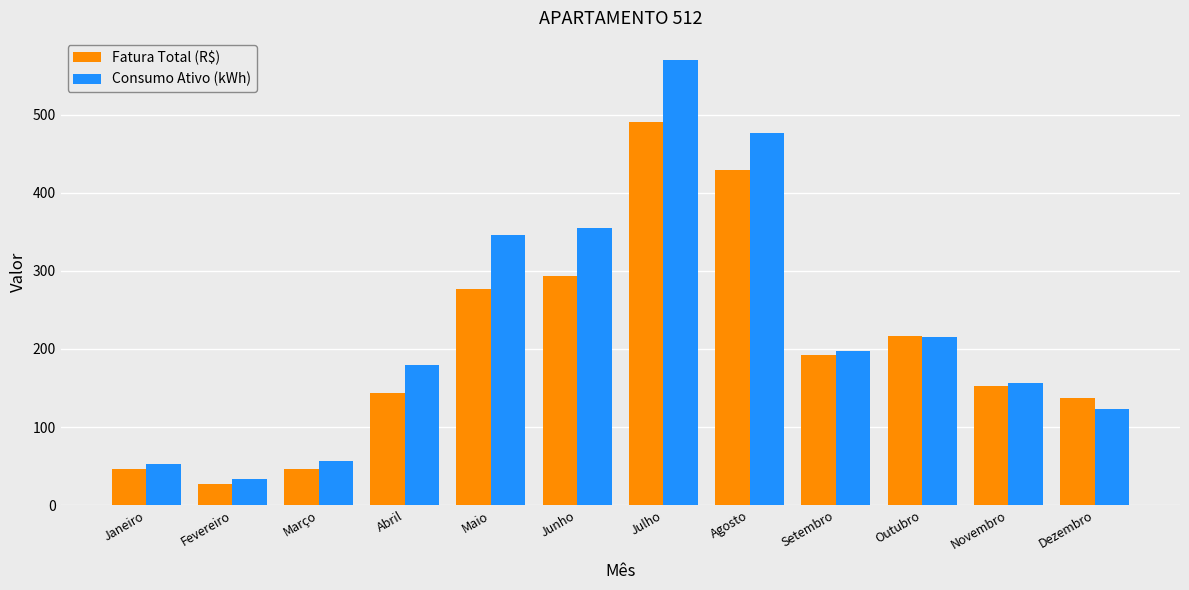

What is the difference between the maximum and minimum values in the Consumo Ativo (kWh) series?

536.0